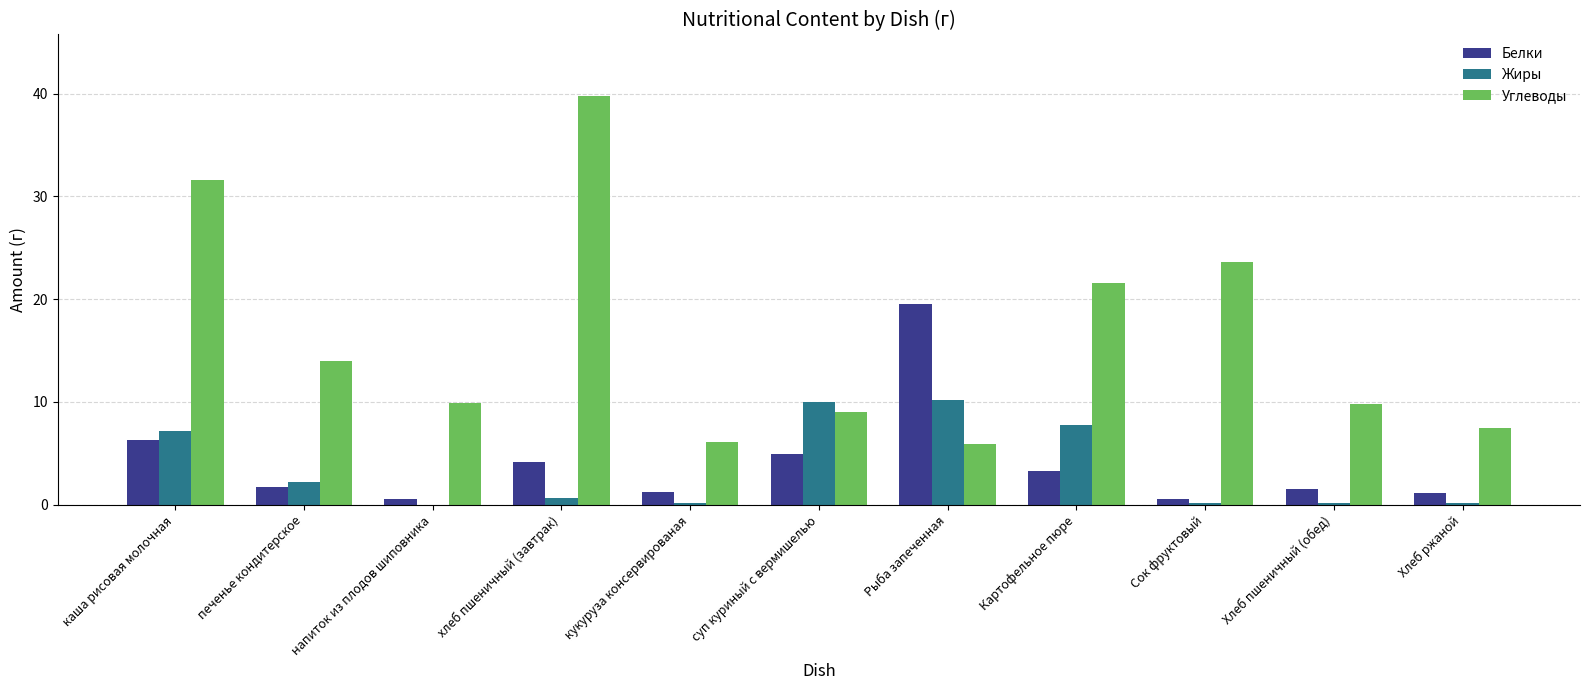

Which series has the largest total across all categories?

Углеводы